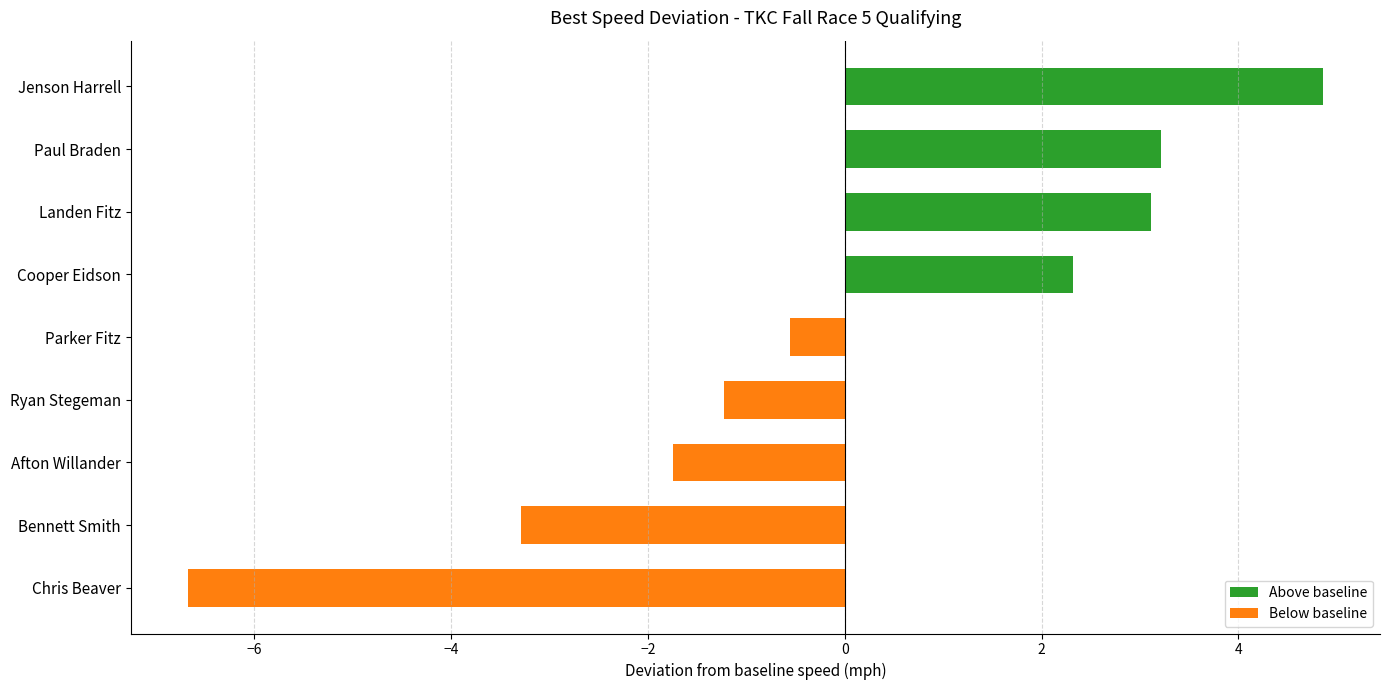

What is the smallest value displayed?

-6.7